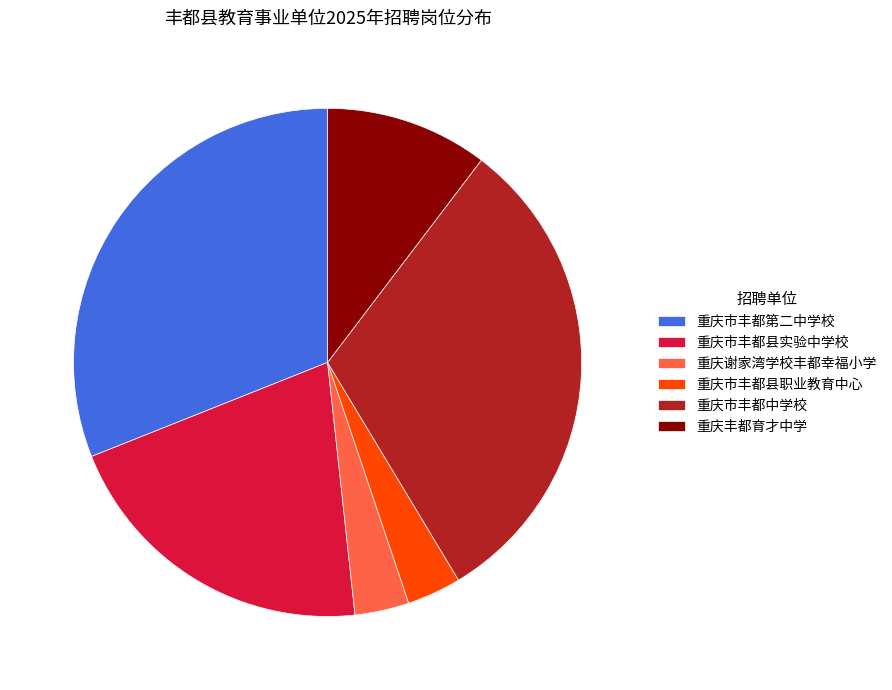

Is there any slice that represents more than half of the pie?

No